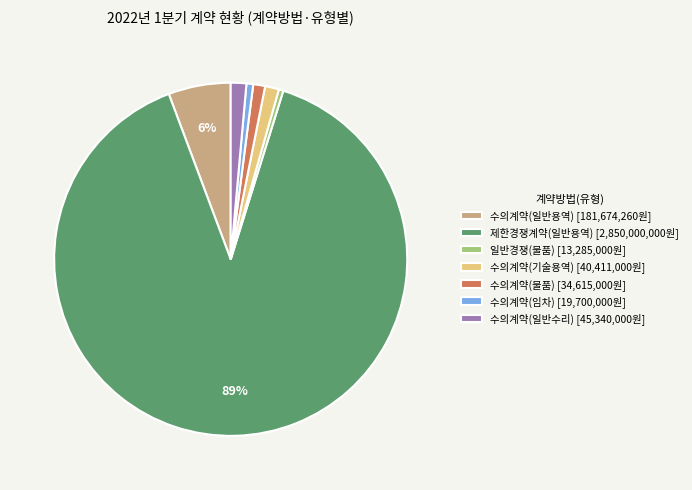

What percentage is the 수의계약(기술용역) [40,411,000원] slice, to the nearest percent?

1%